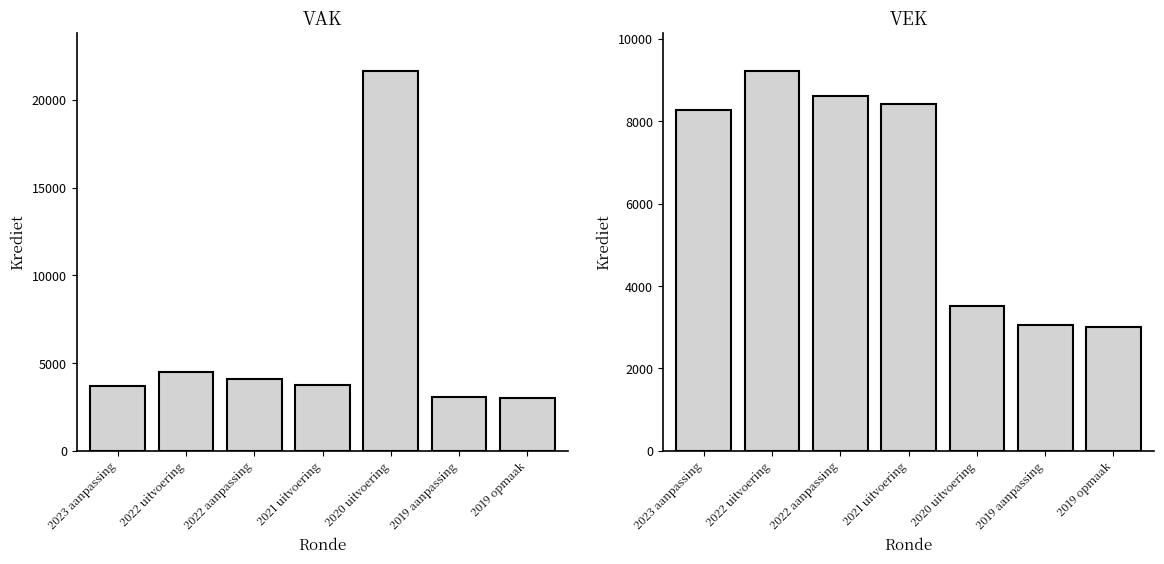

Which series has the widest spread of values?

VAK